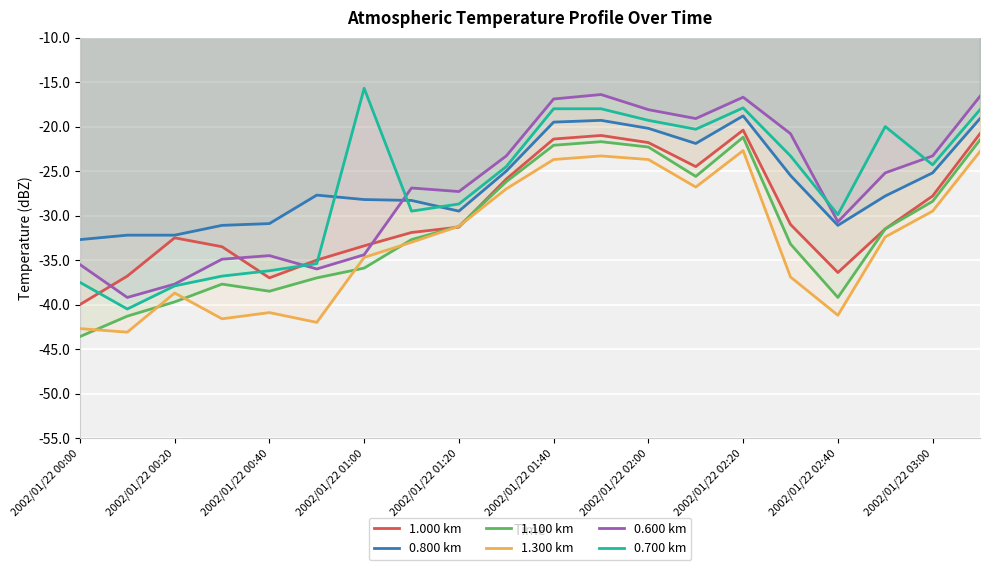

What is the lowest value of the 0.800 km series?

-32.7